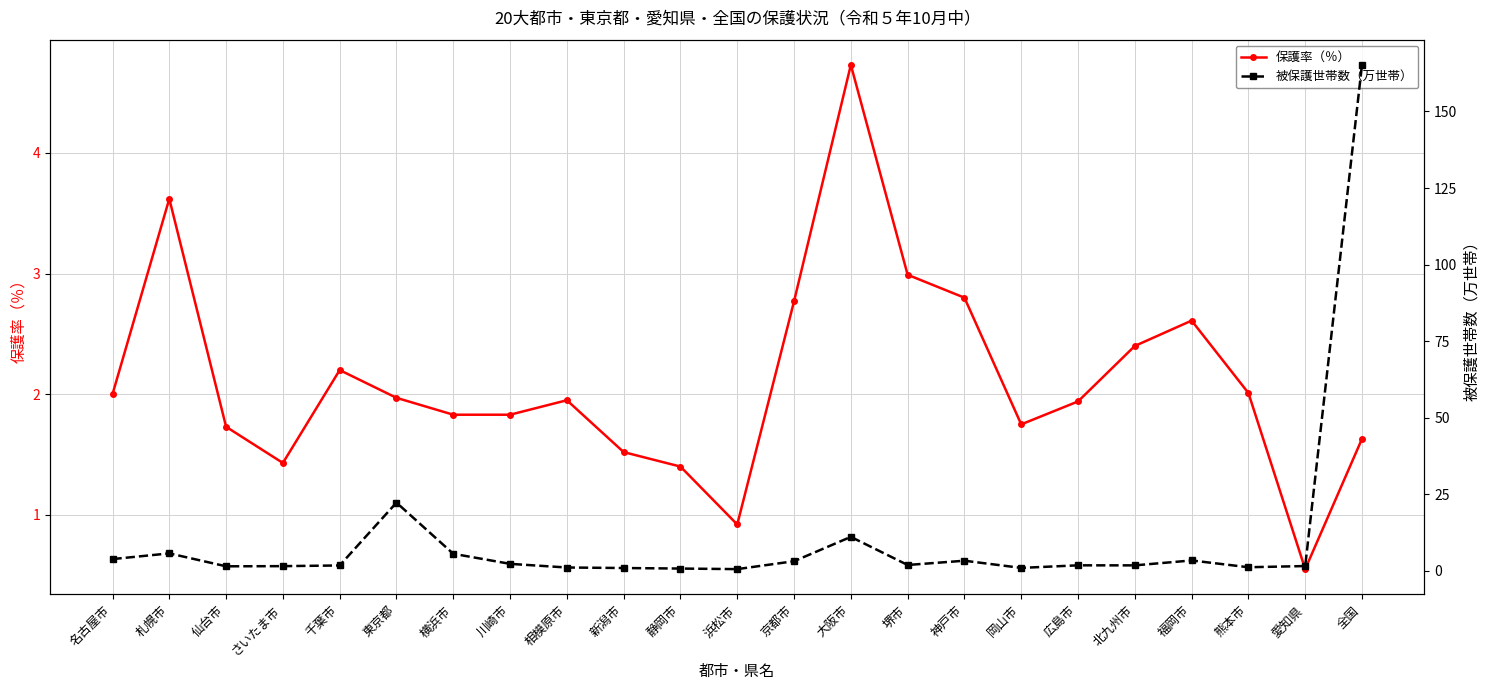

Where is 保護率（％） nearest to the value 2?

名古屋市